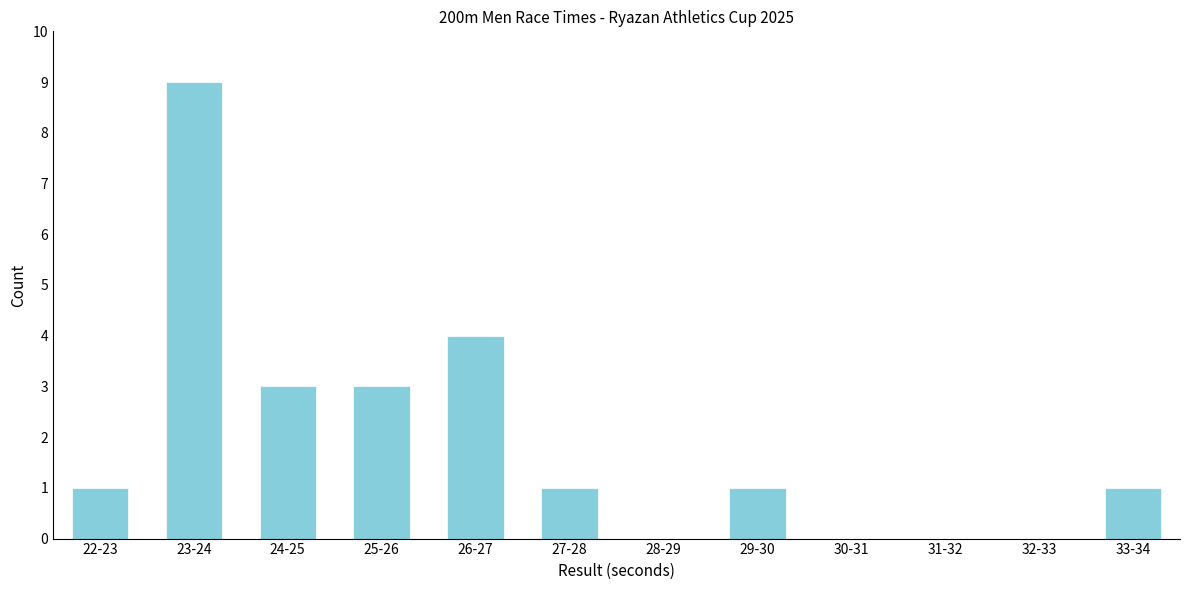

Reading right to left, what are all the values shown in this chart?

33-34=1	32-33=0	31-32=0	30-31=0	29-30=1	28-29=0	27-28=1	26-27=4	25-26=3	24-25=3	23-24=9	22-23=1